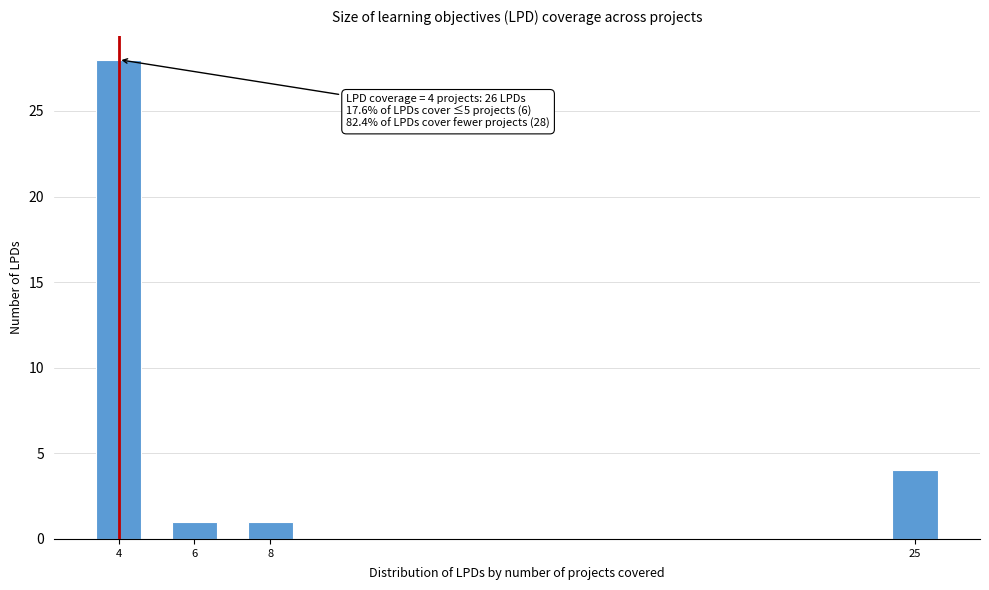

Reading right to left, list all the values displayed in this chart.

25=4	8=1	6=1	4=28